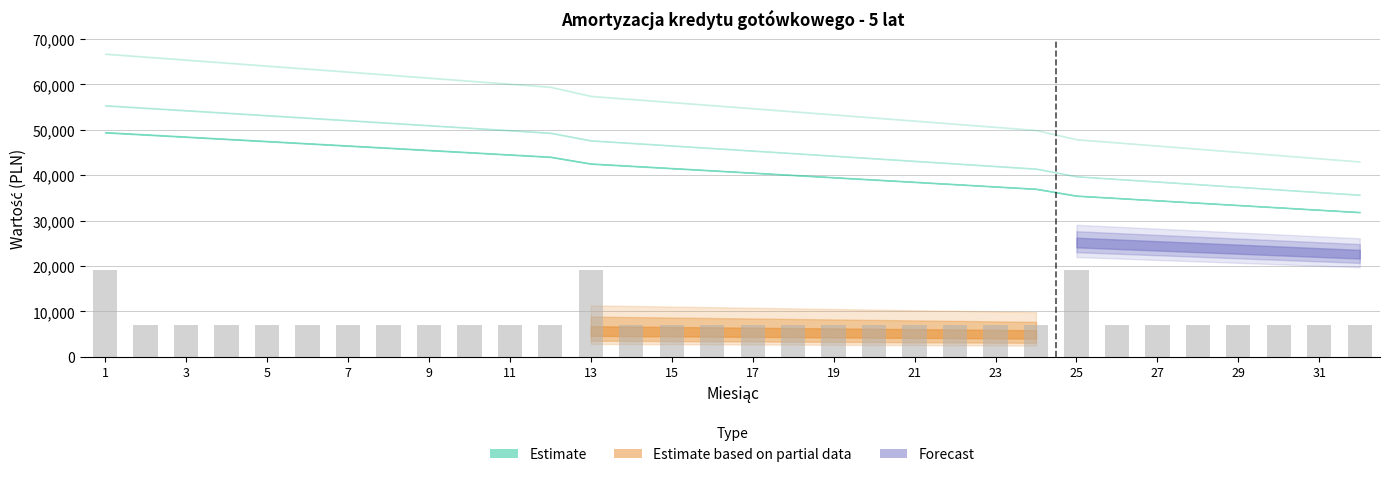

What is the greatest value displayed?

19044